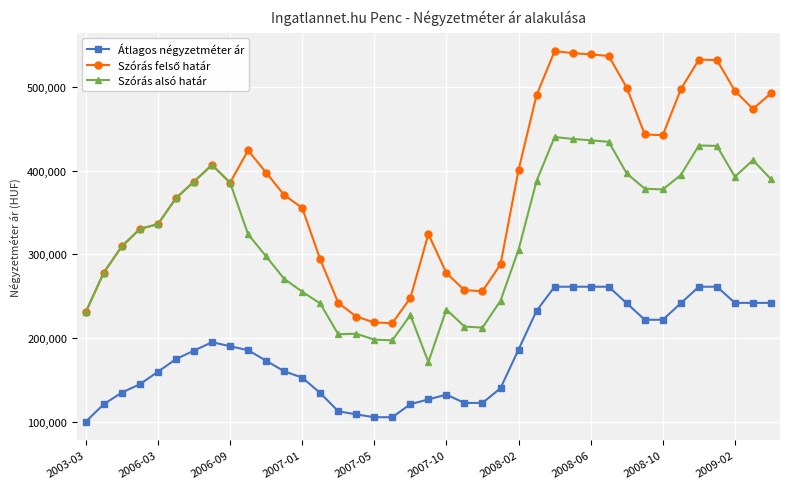

True or false: Átlagos négyzetméter ár has more than 0 points higher than both neighbors.

True